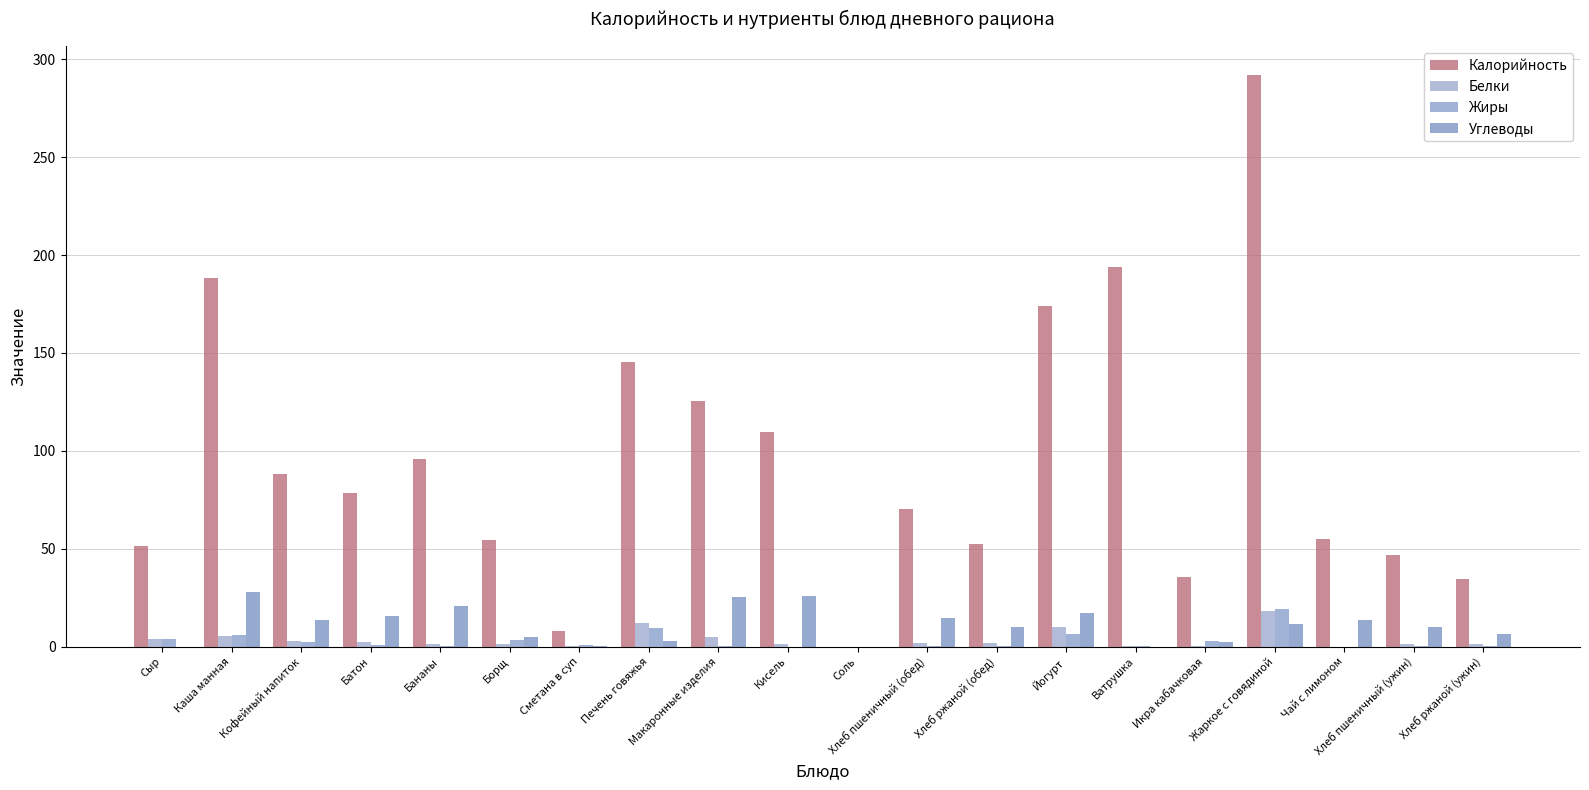

Which series has the widest spread of values?

Калорийность